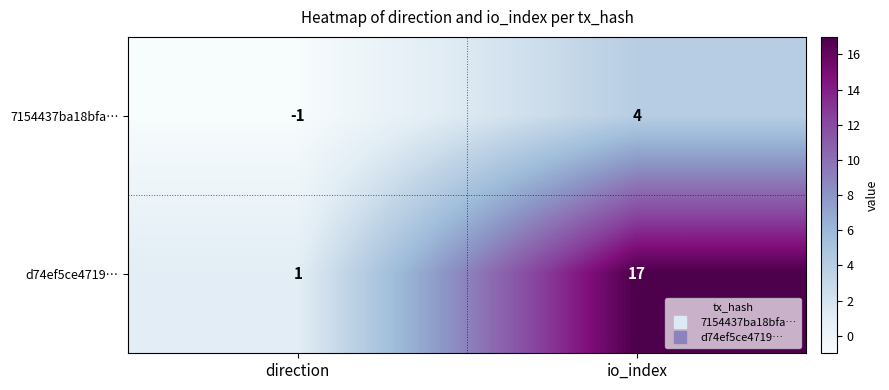

At how many categories does at least one series exceed 16?

1